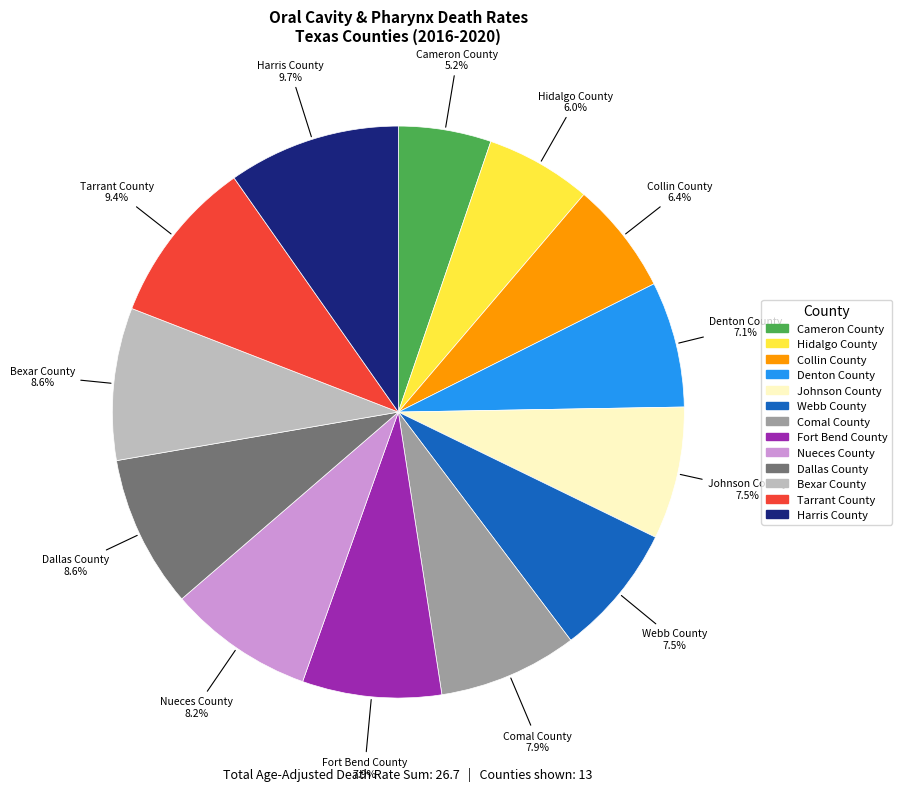

The Cameron County slice represents 1% of the pie. True or false?

False